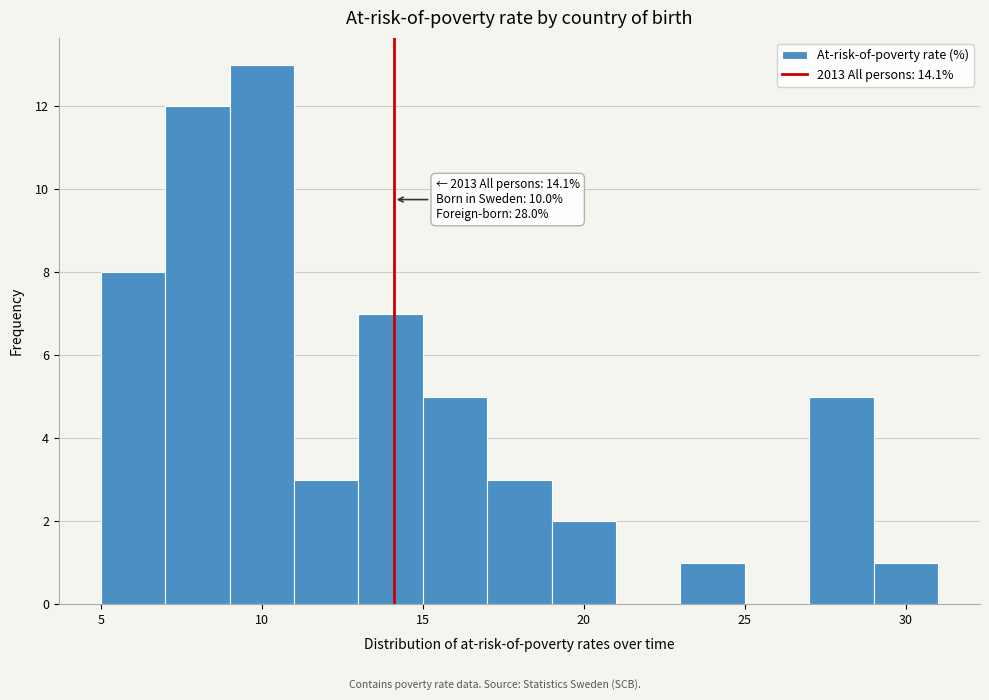

Over which range of the x-axis is the bar tallest?

9 to 11